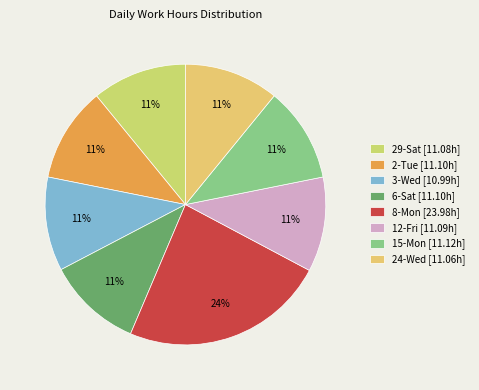

What percentage is the 8-Mon slice, to the nearest percent?

24%